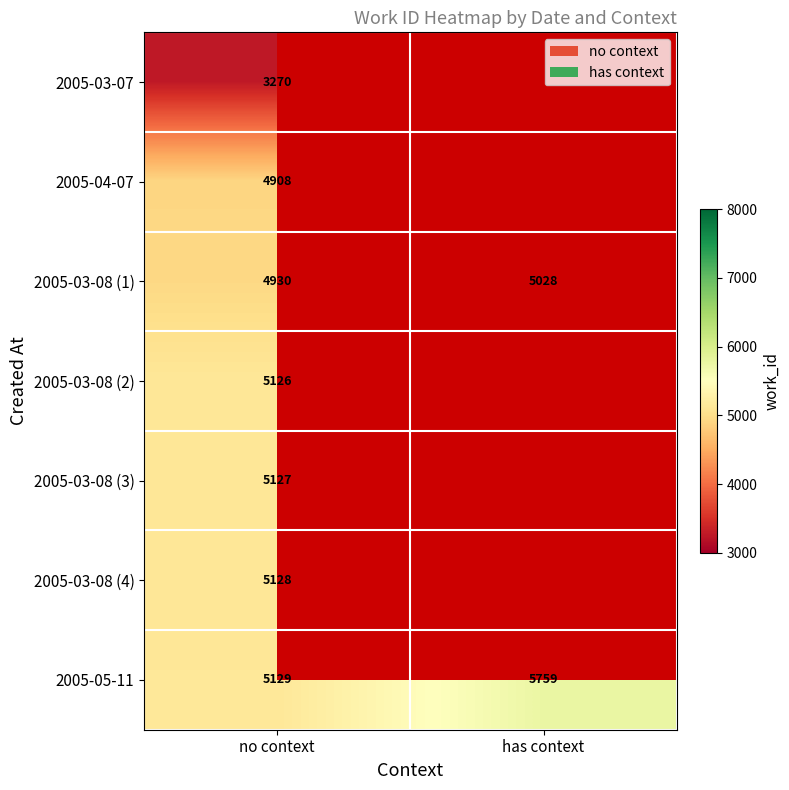

What is the average value of the 2005-05-11 series?

5444